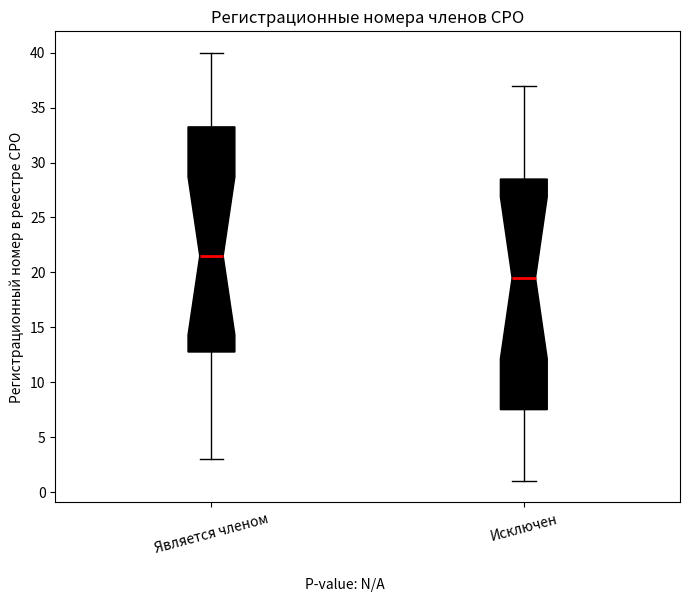

Which box's median line is the highest?

Является членом